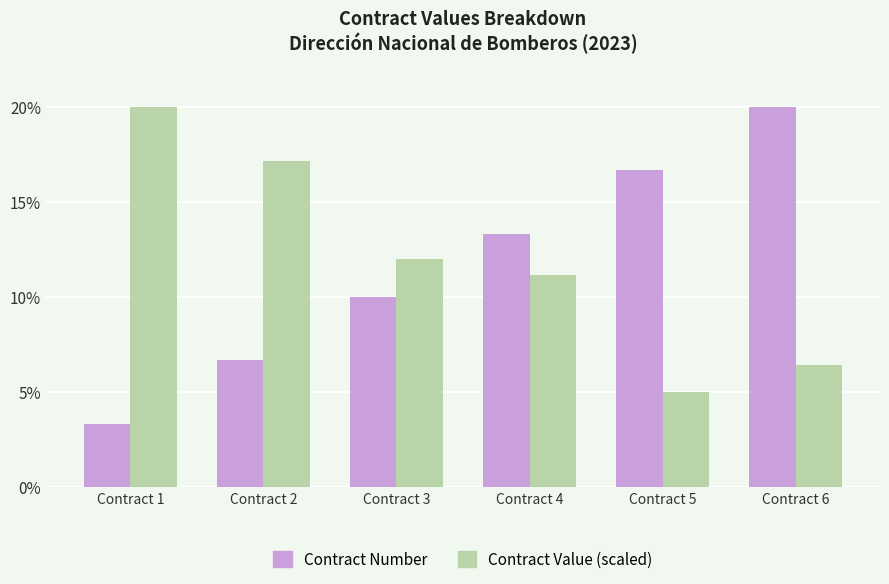

At which category is the sum across all series the highest?

Contract 6